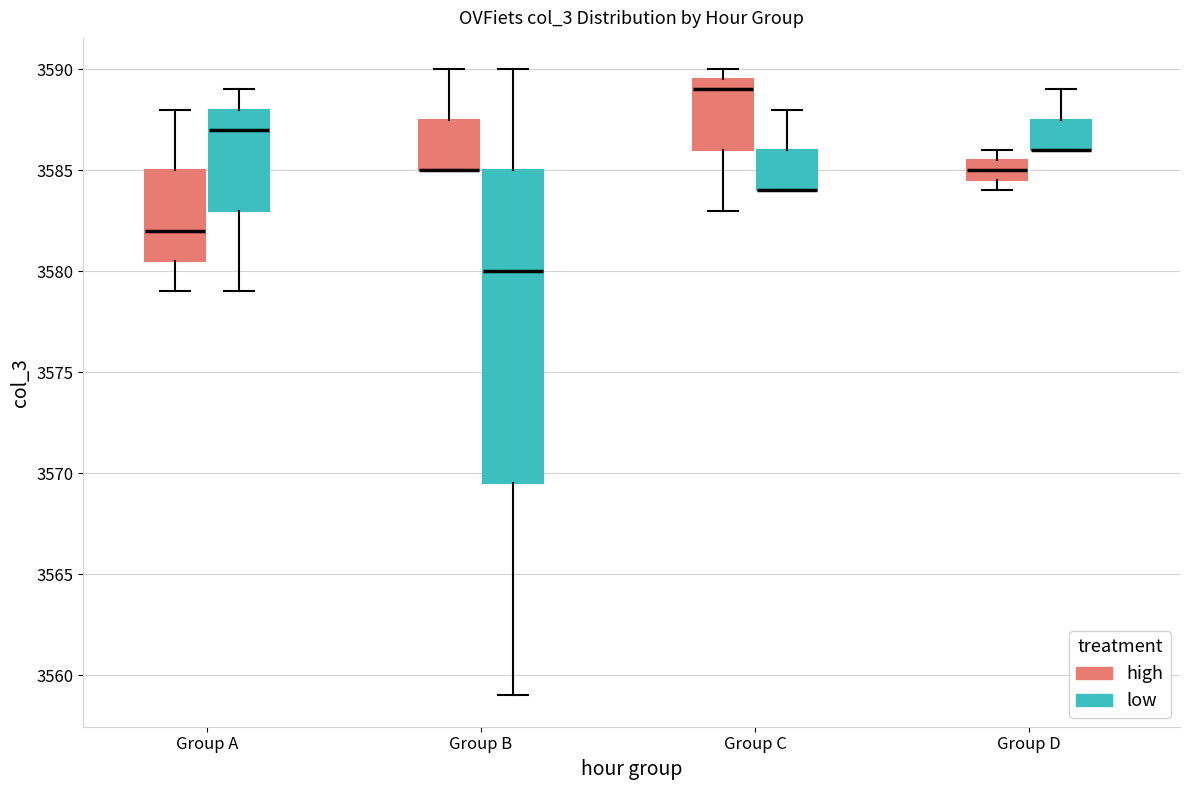

Comparing the boxes themselves (not the whiskers), which one is the tallest?

Group B (low)